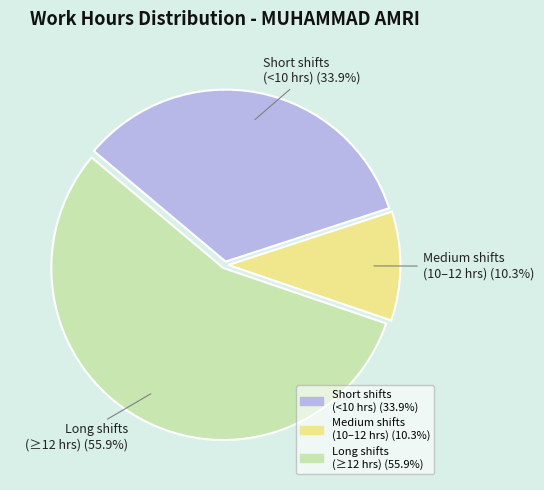

Is there any slice that represents more than half of the pie?

Yes